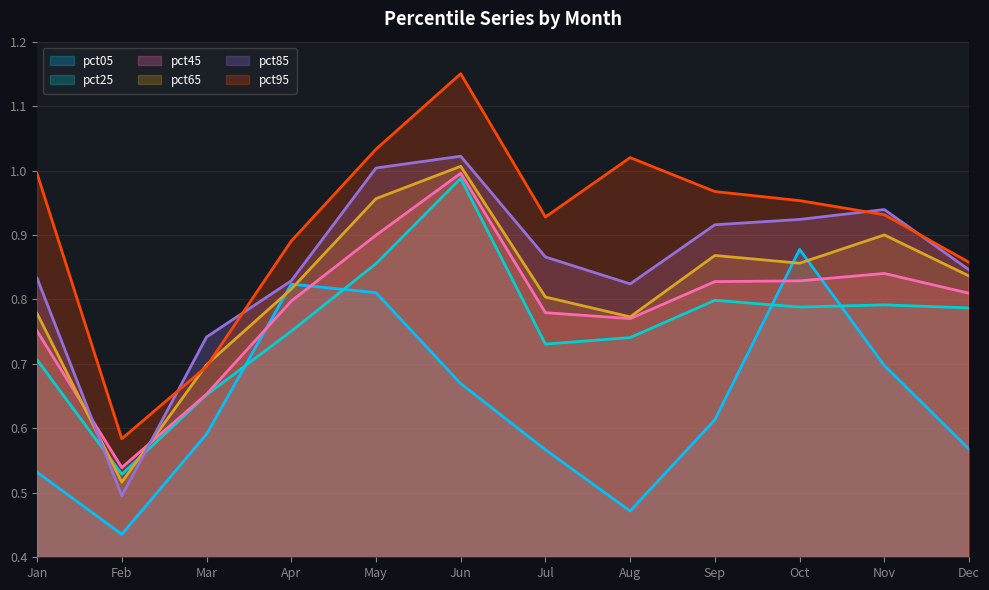

How many interior local peaks does the pct45 series have?

2